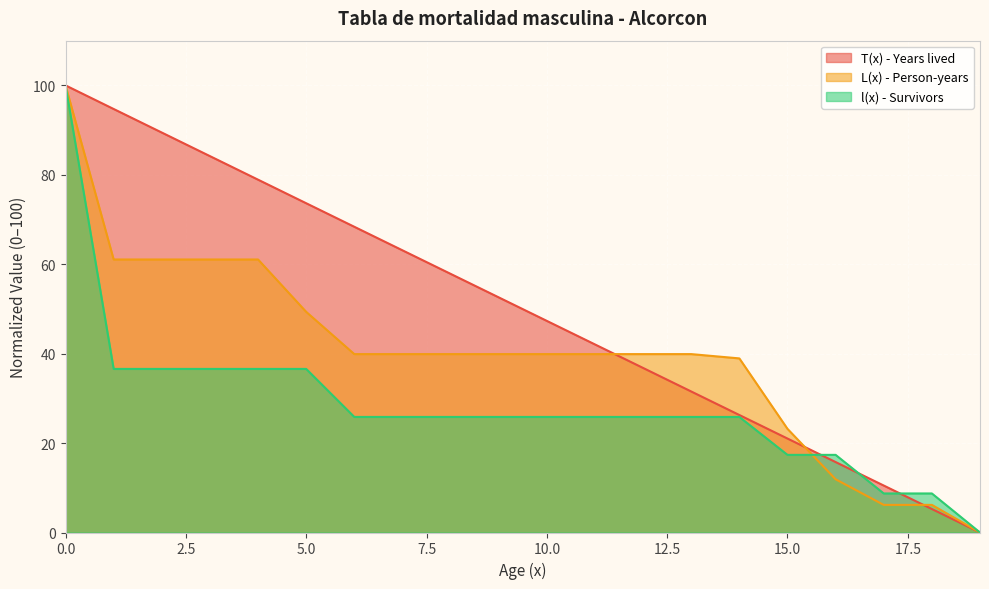

What are all the series names shown in the legend?

T(x) - Years lived, L(x) - Person-years, l(x) - Survivors